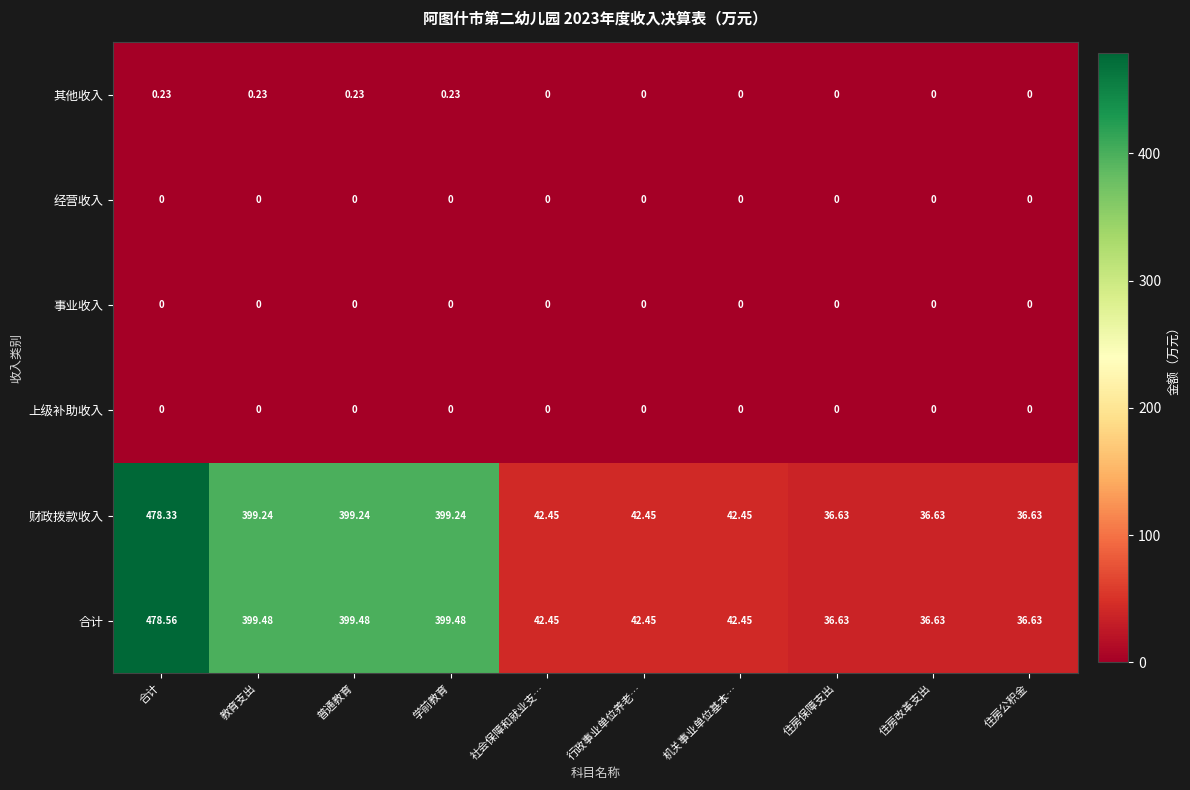

How many categories are shown in the chart?

10